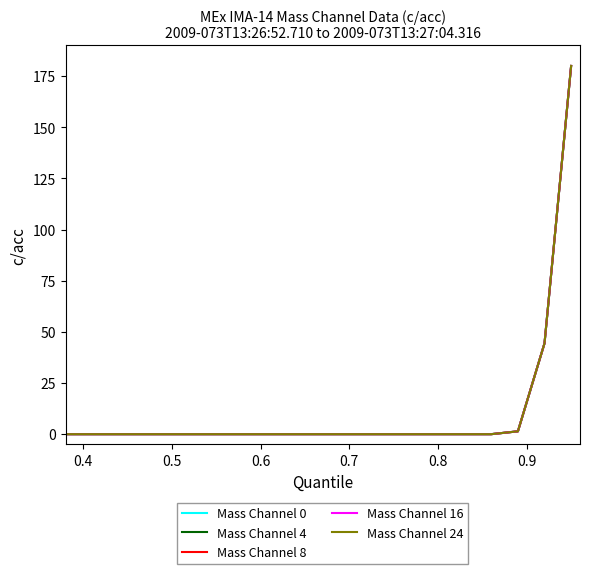

Does the chart have visible grid lines?

No